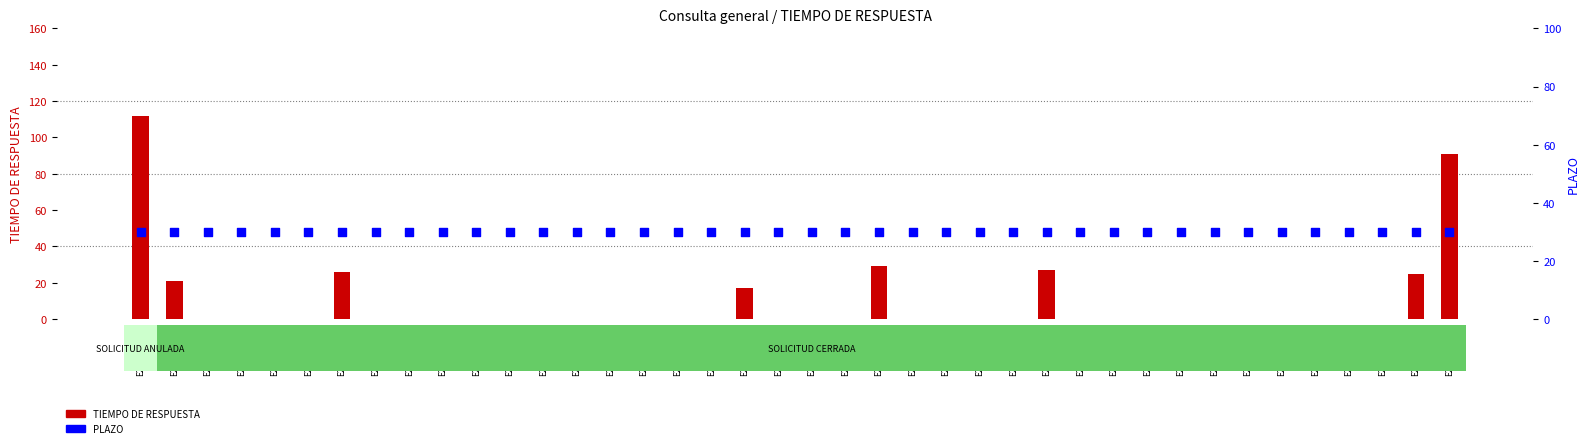

Which series contains the highest Y value?

TIEMPO DE RESPUESTA